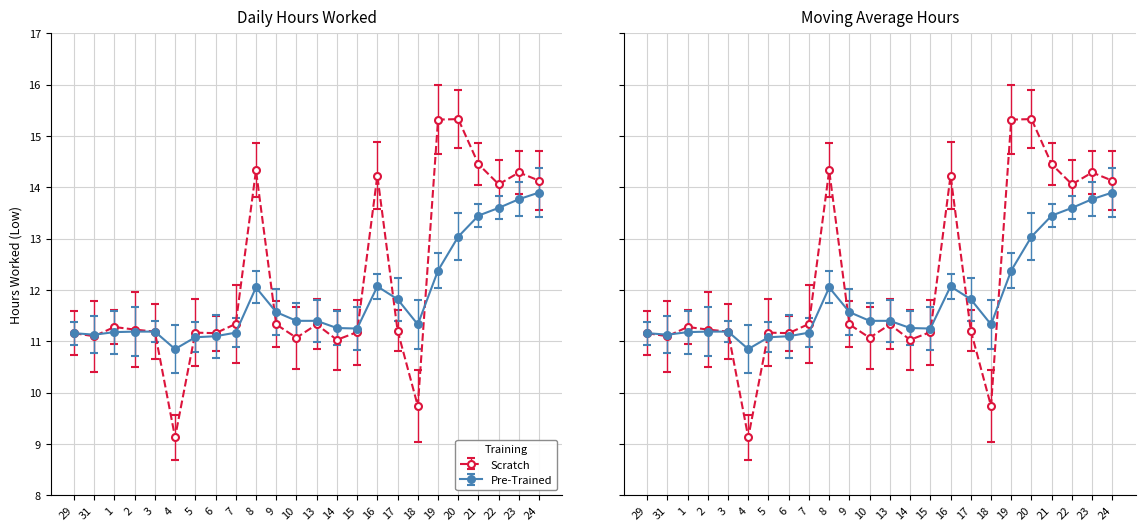

At which category does the chart reach its peak across all series?

20